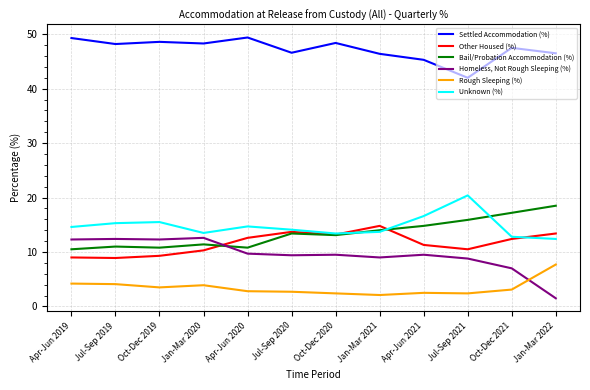

Which series has the largest total across all categories?

Settled Accommodation (%)